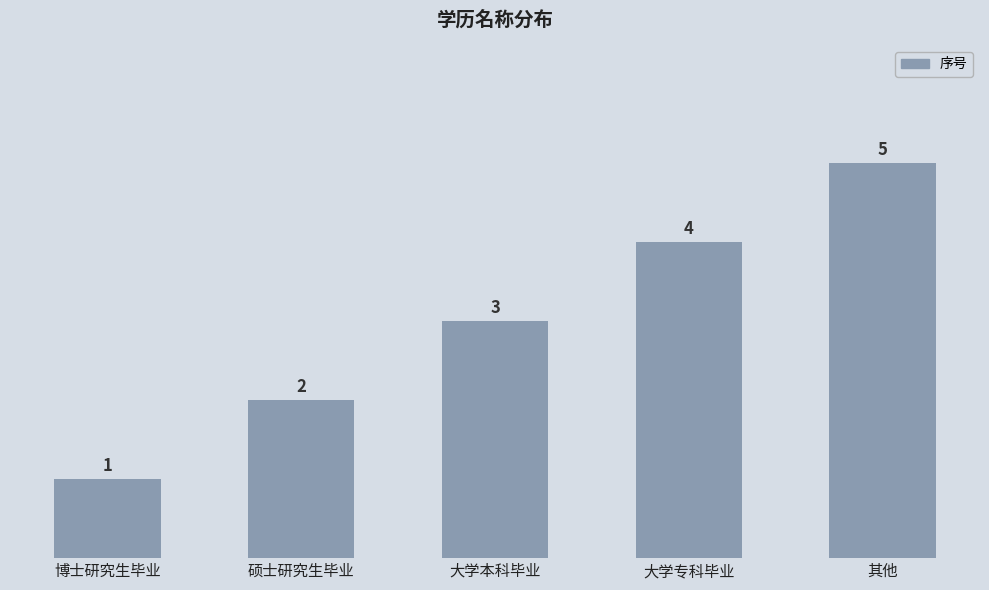

Count the values in the range 2 to 4.

3